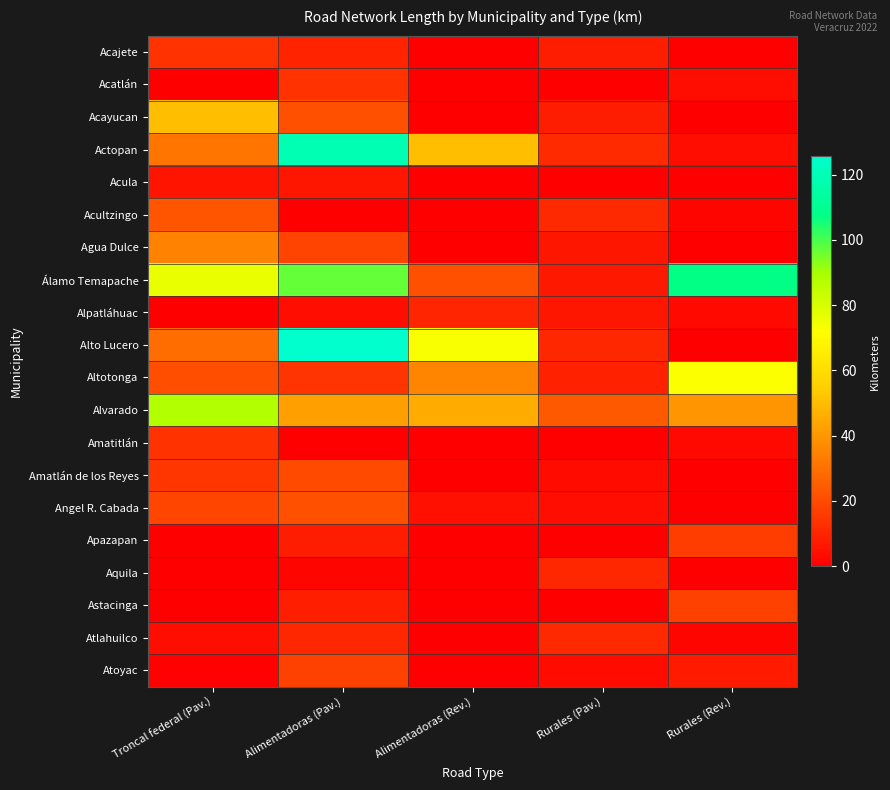

Between Troncal federal (Pav.) and Rurales (Pav.), which is larger?

Troncal federal (Pav.)